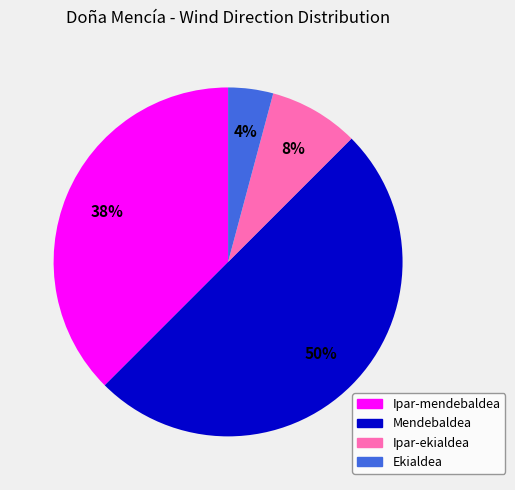

How many slices are in this pie chart?

4